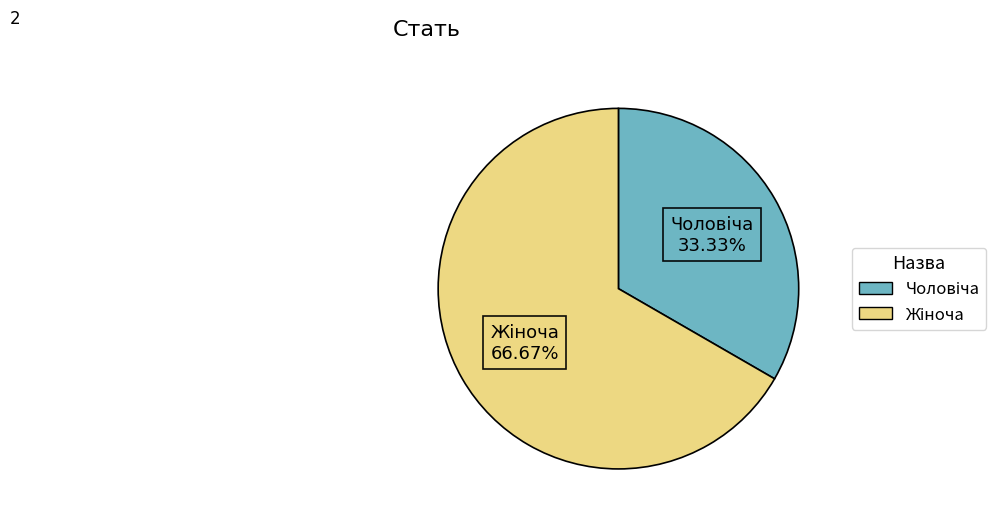

Does any single category account for the majority?

Yes